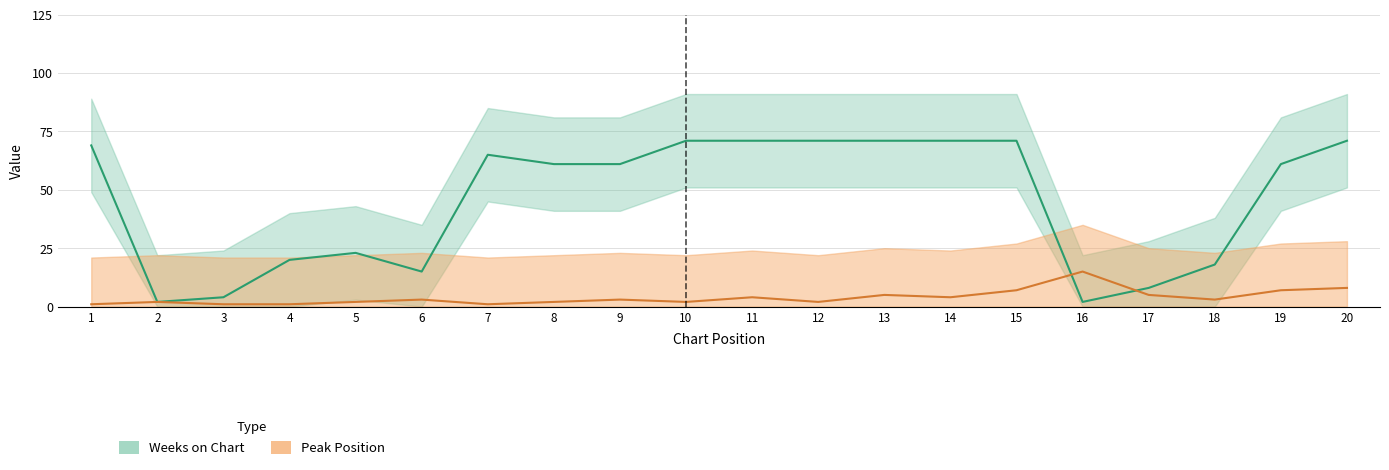

Rank the series by their maximum value, from highest to lowest.

Weeks on Chart, Peak Position